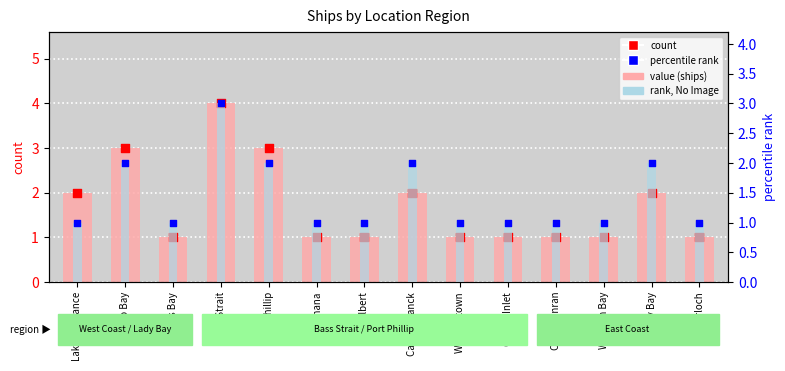

At which category is the sum across all series the highest?

Bass Strait